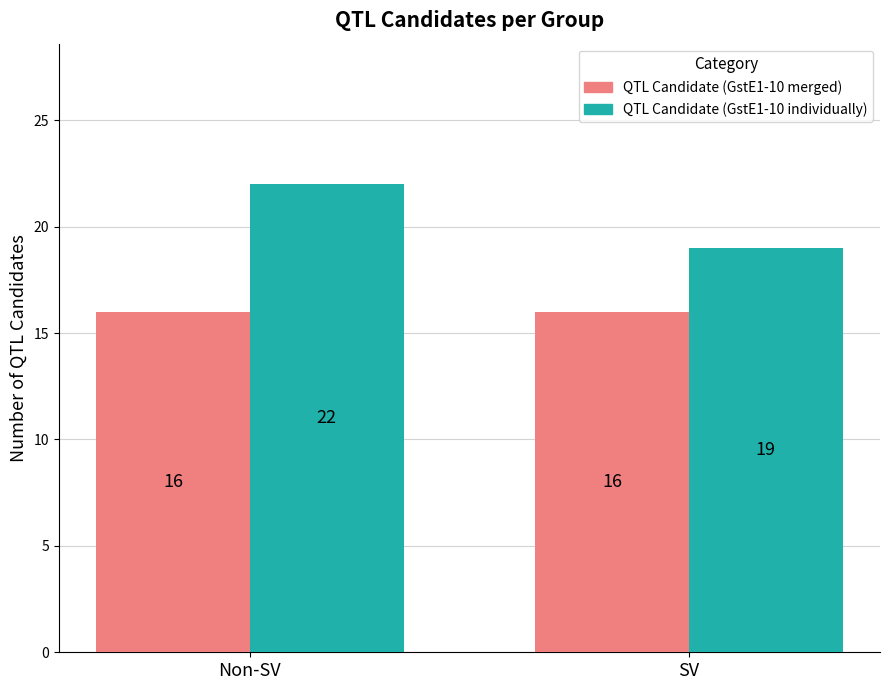

Count the number of categories in the chart.

2